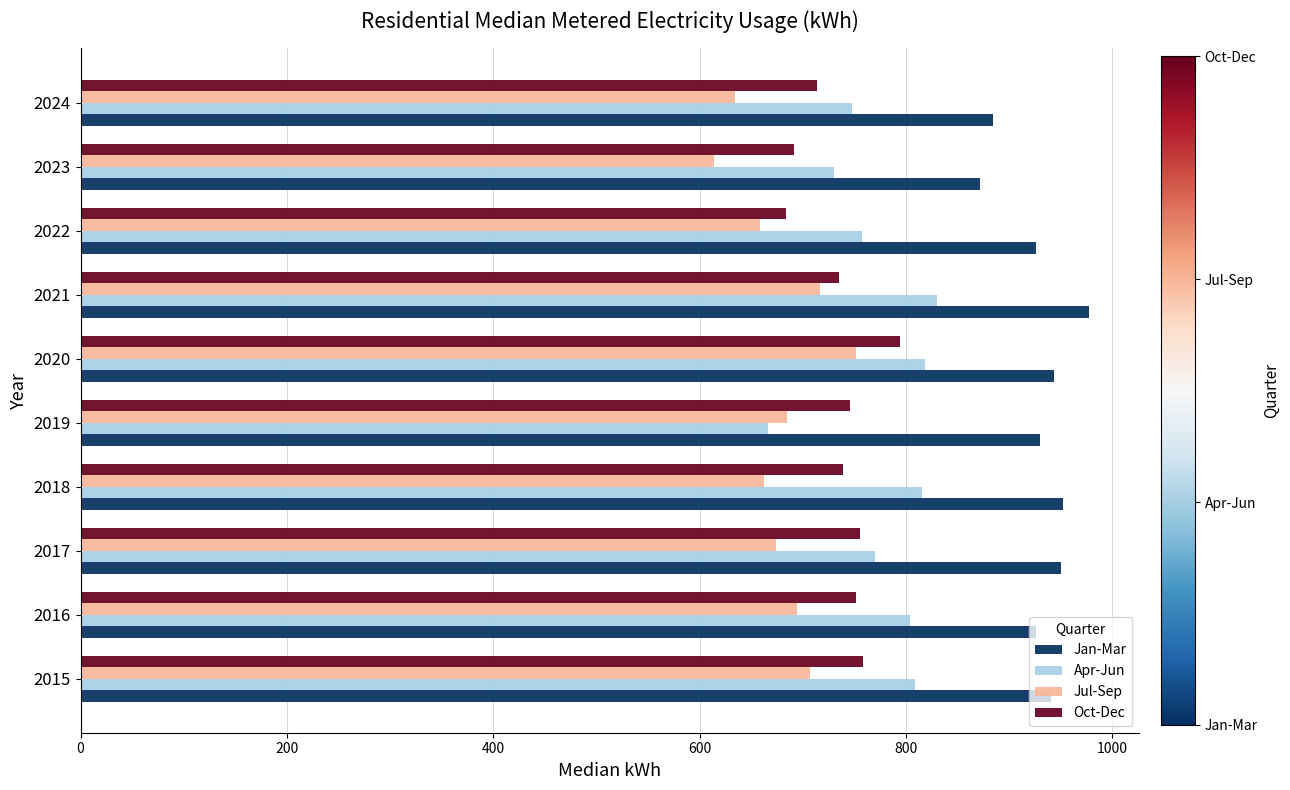

What is the highest value of the Jan-Mar series?

977